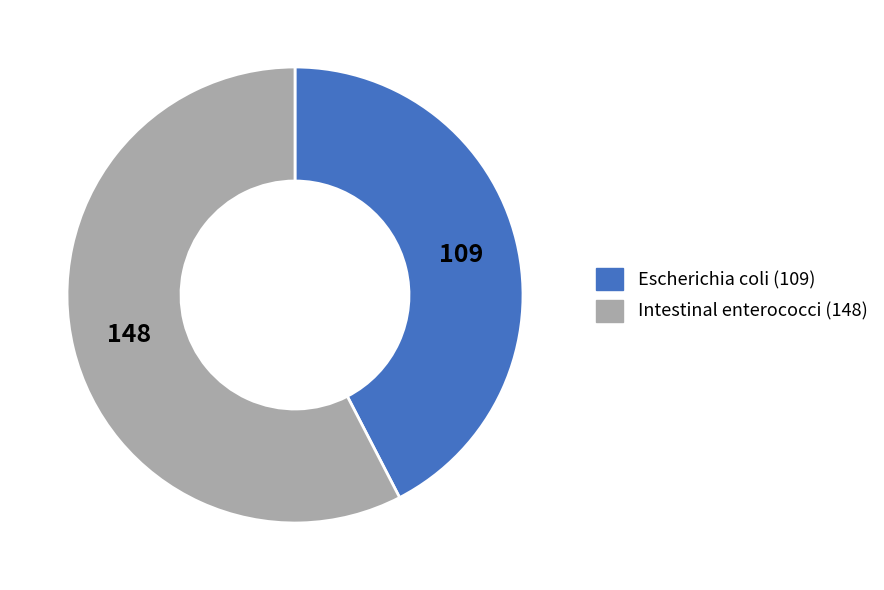

Is there any slice that represents more than half of the pie?

Yes